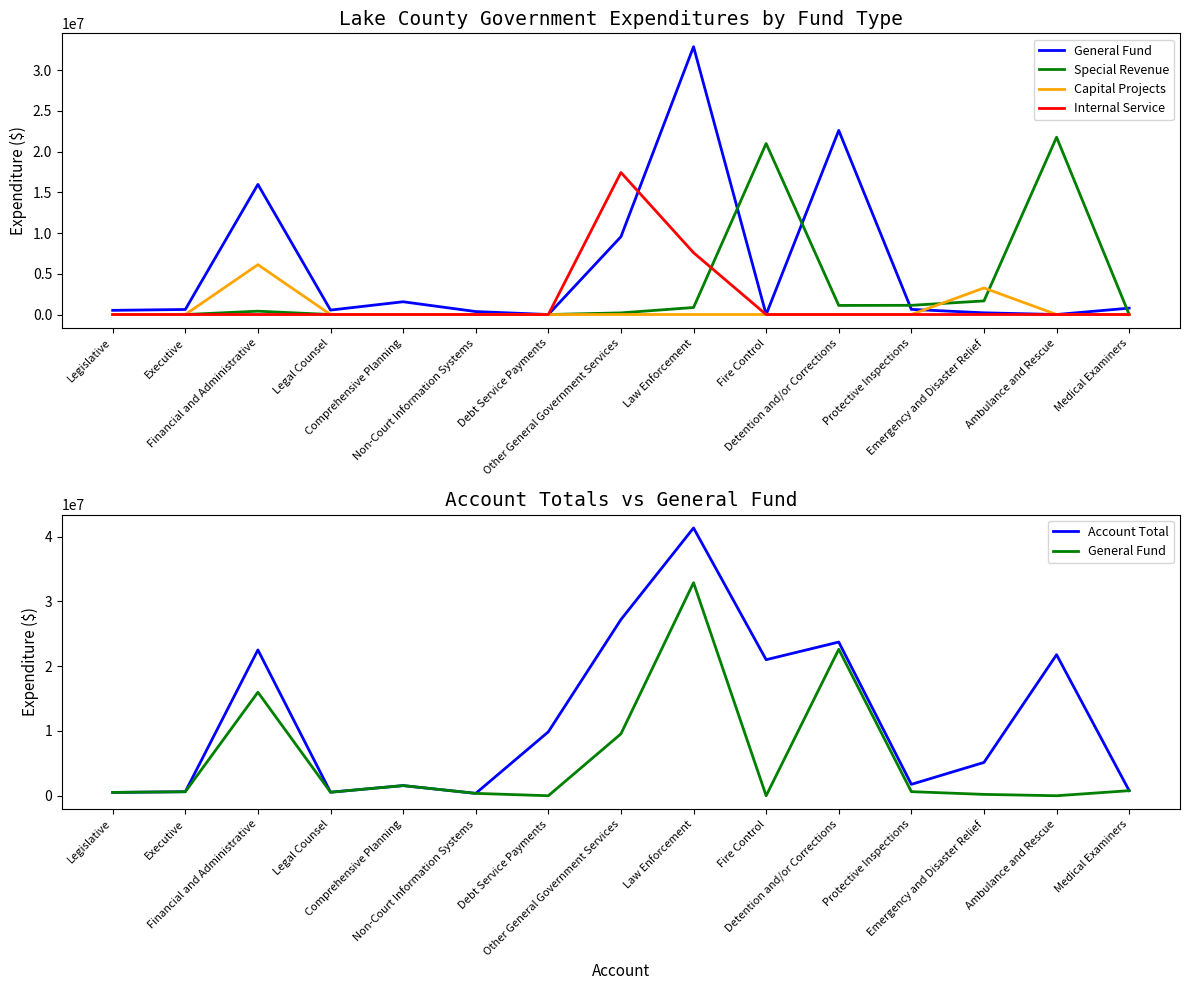

How many data points in Special Revenue are less than 200516?

7